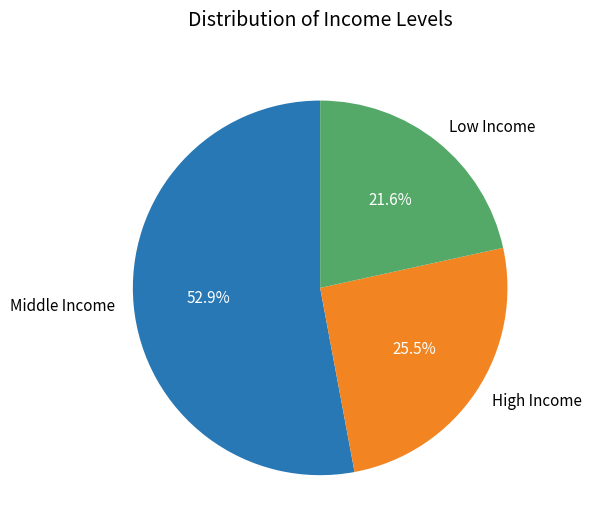

How much of the chart is everything except Low Income?

78.4%